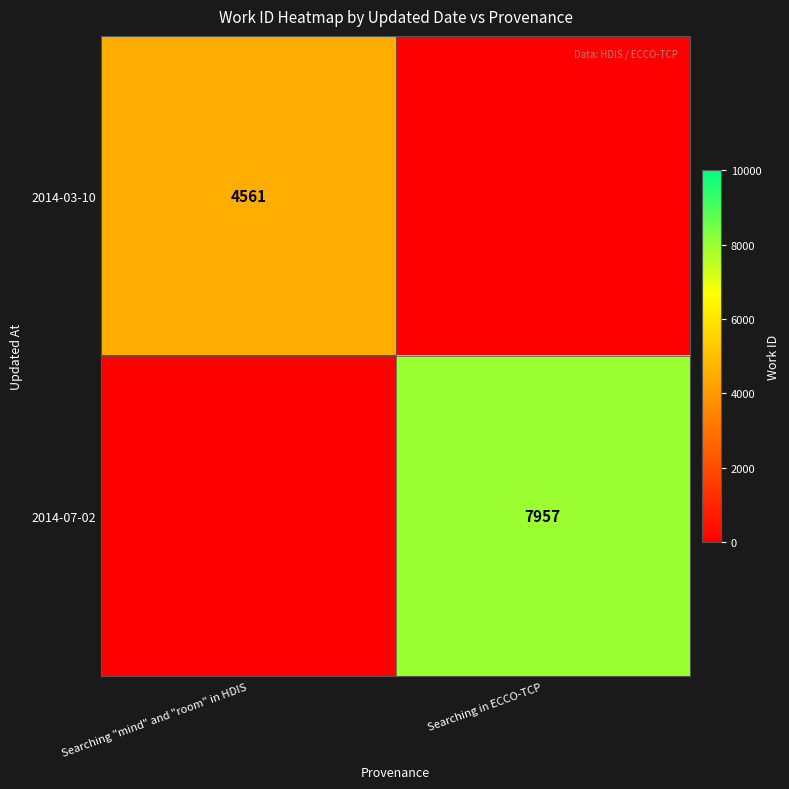

Is the value of 2014-03-10 at Searching "mind" and "room" in HDIS greater than the value of 2014-07-02 at Searching in ECCO-TCP?

No